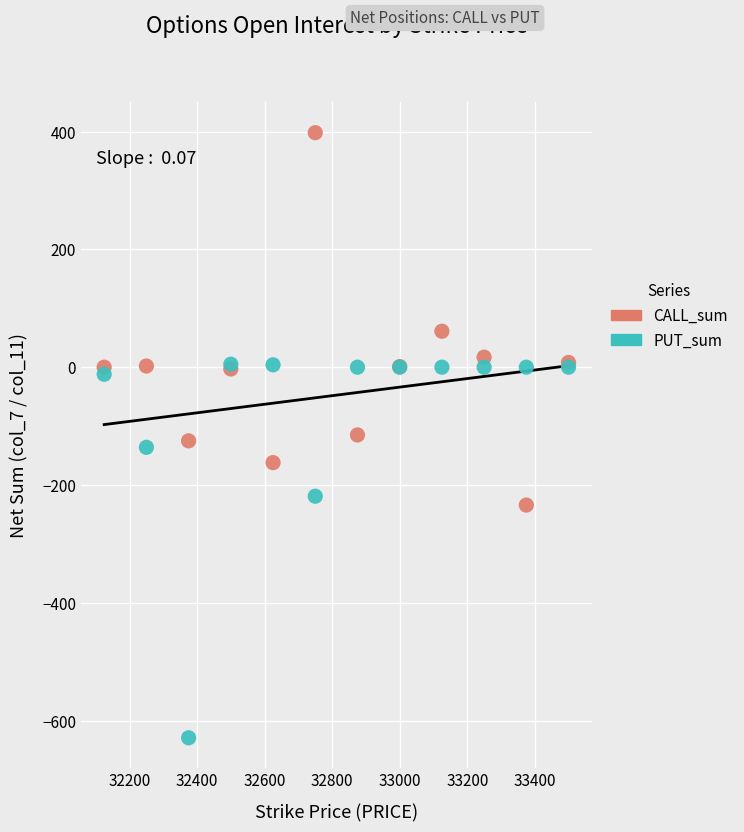

Which series reaches the maximum Y coordinate?

CALL_sum